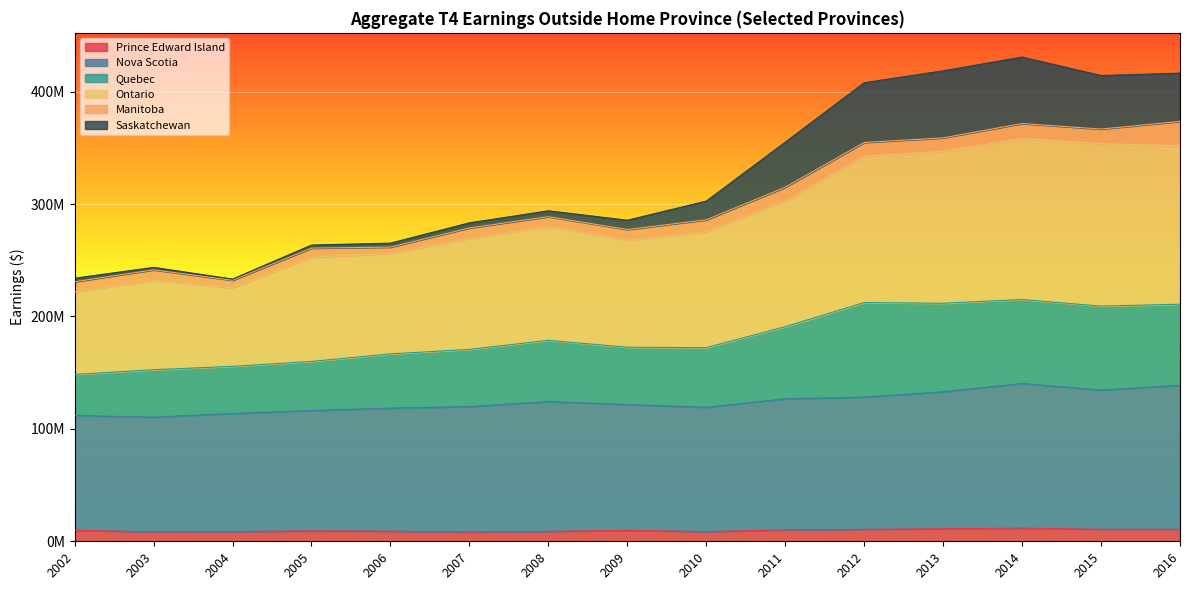

At how many categories does at least one series exceed 85994180?

15